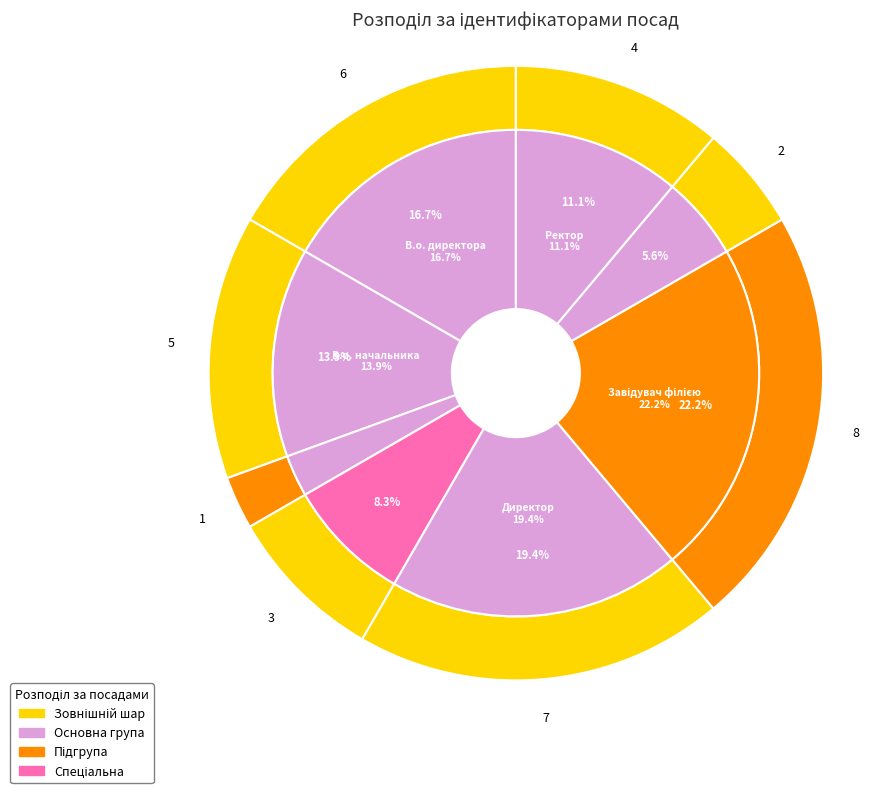

What is the total percentage of Завідувач філією and Директор?

41.7%